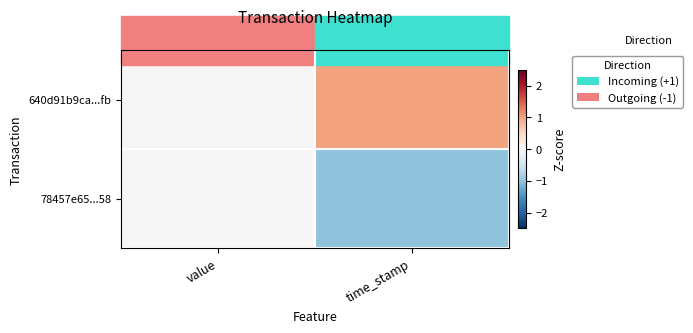

At which category does the chart reach its minimum across all series?

time_stamp